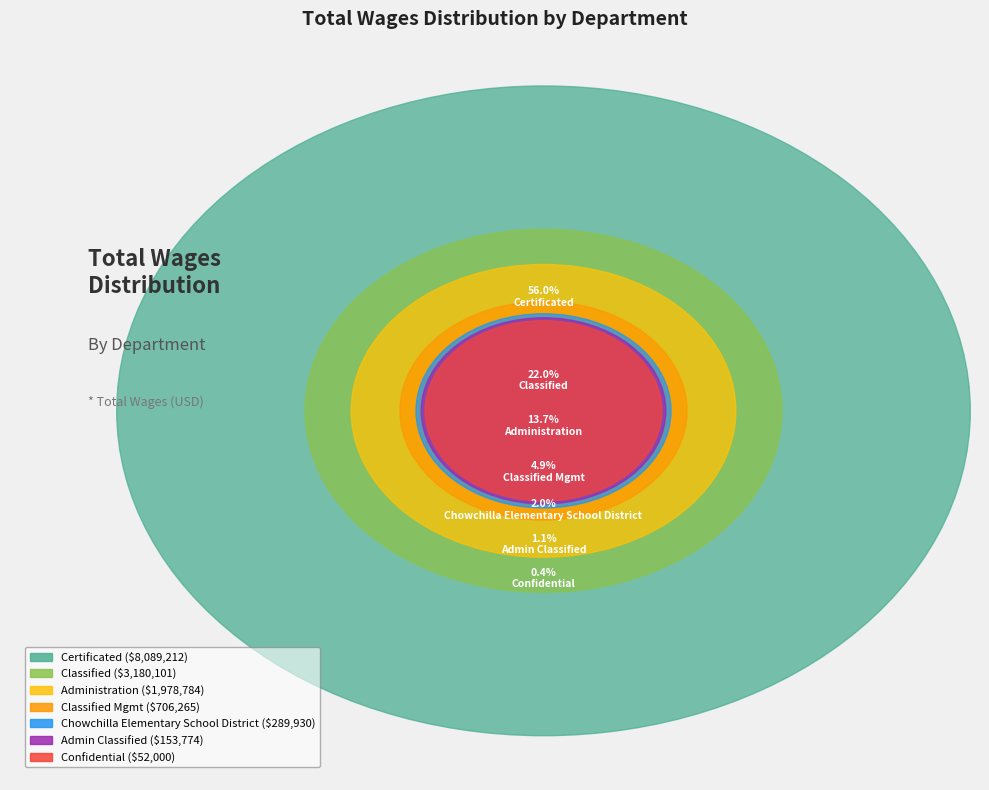

Which has a higher value, Classified Mgmt or Certificated?

Certificated